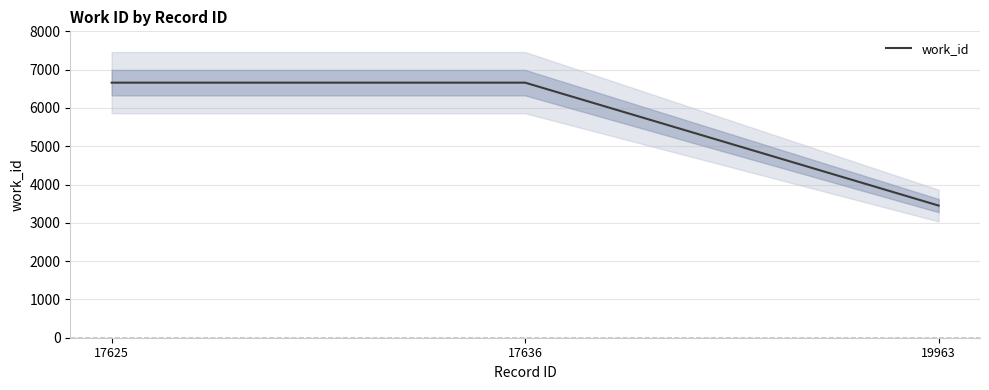

The chart shows a value of 3450 at 19963. True or false?

True